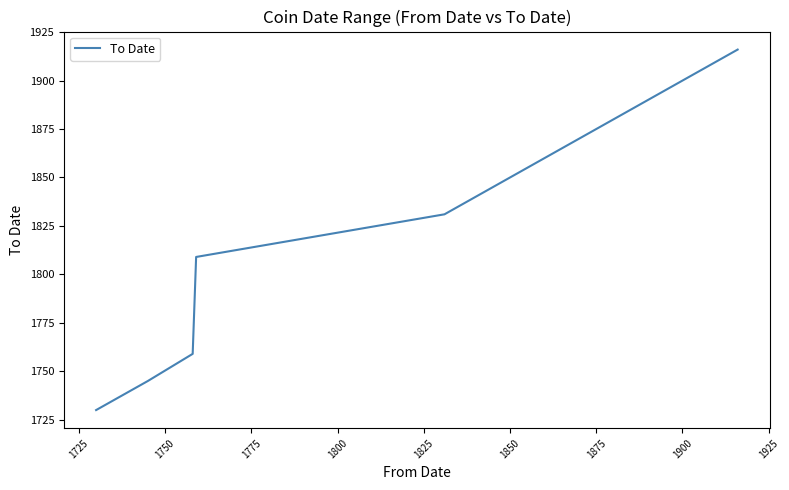

How many data points are less than 1809?

10